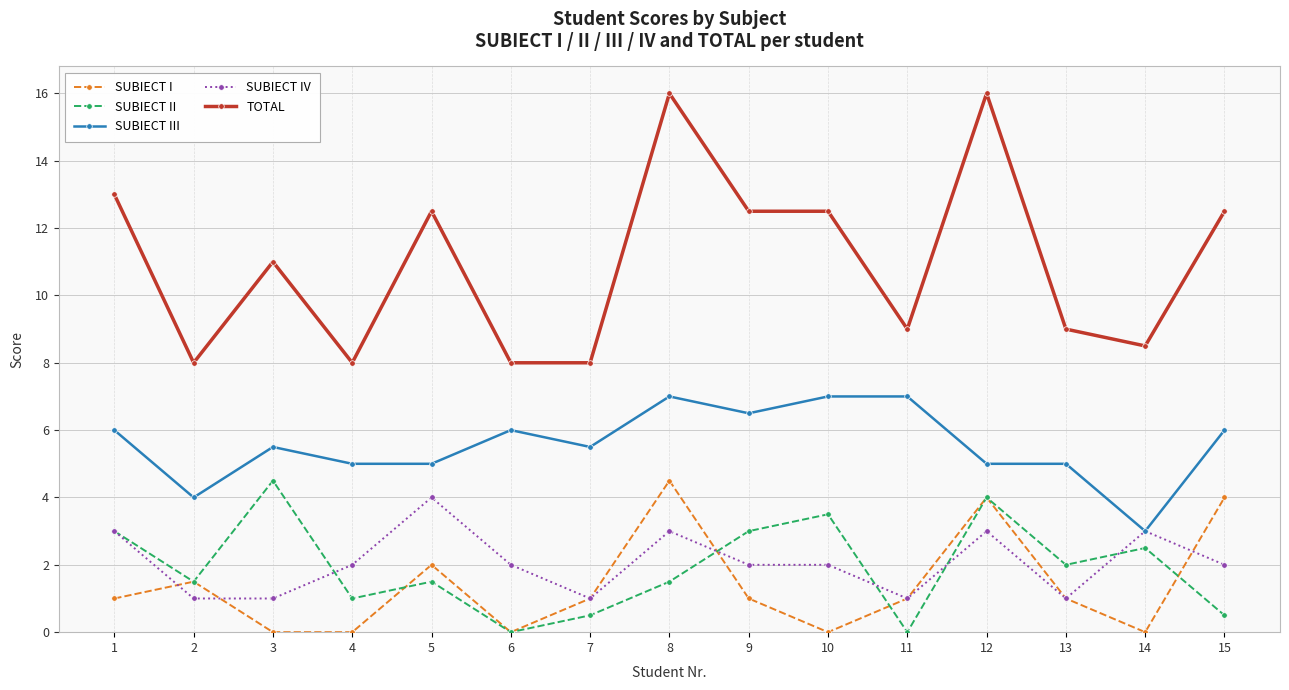

Between 2 and 5, which series saw the biggest shift?

TOTAL